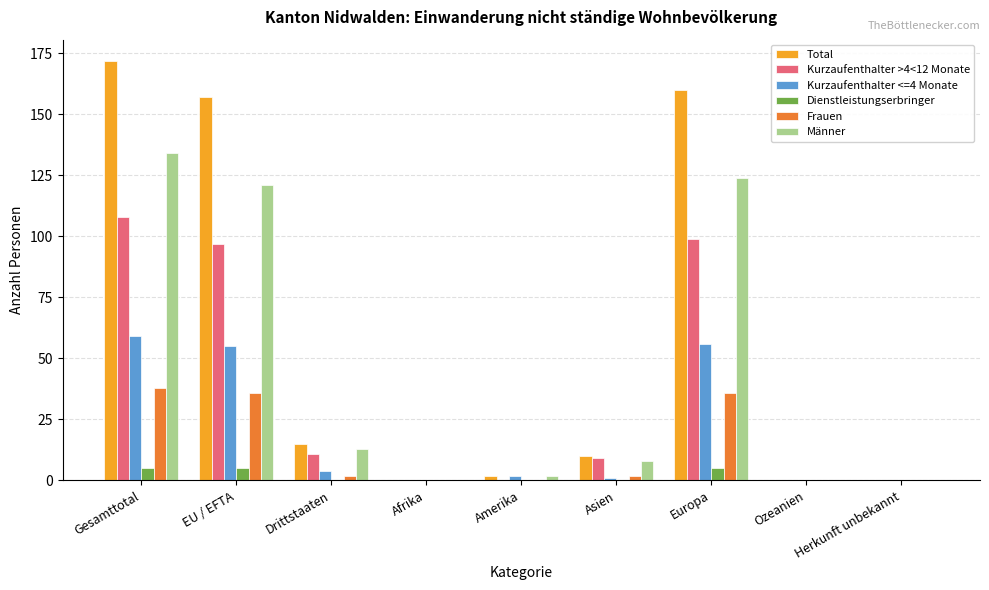

What is the sum of all Männer values?

402